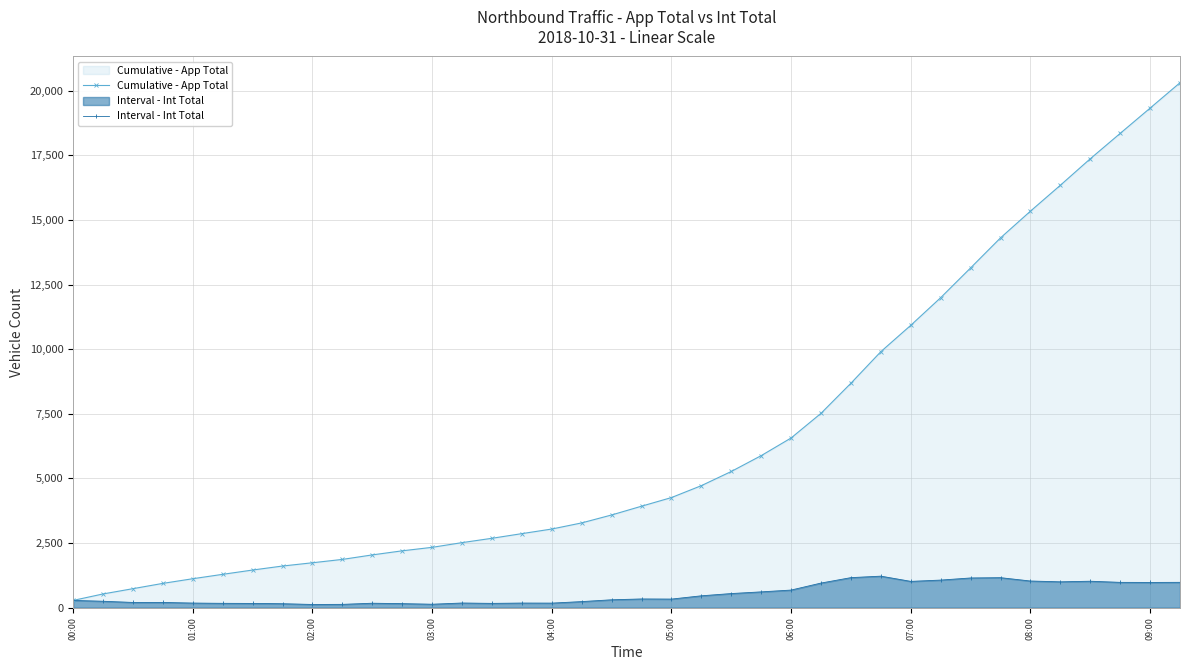

How many data points in Interval - Int Total are less than 334?

19